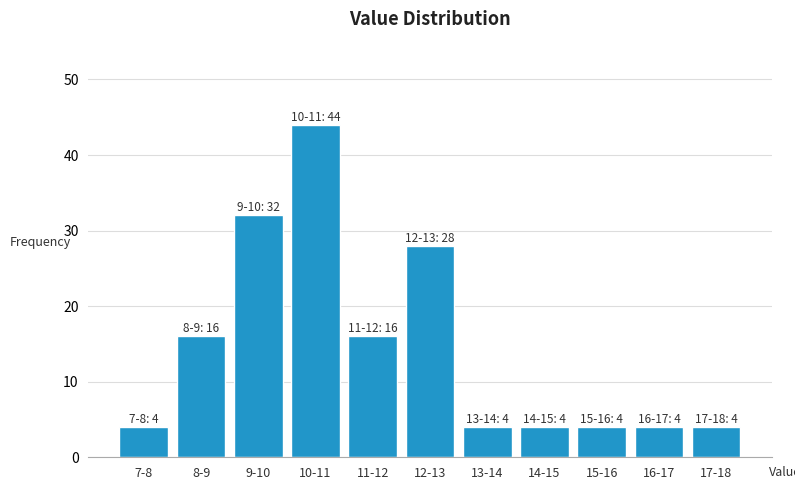

Reading right to left, transcribe all the data shown in this chart.

17-18=4	16-17=4	15-16=4	14-15=4	13-14=4	12-13=28	11-12=16	10-11=44	9-10=32	8-9=16	7-8=4